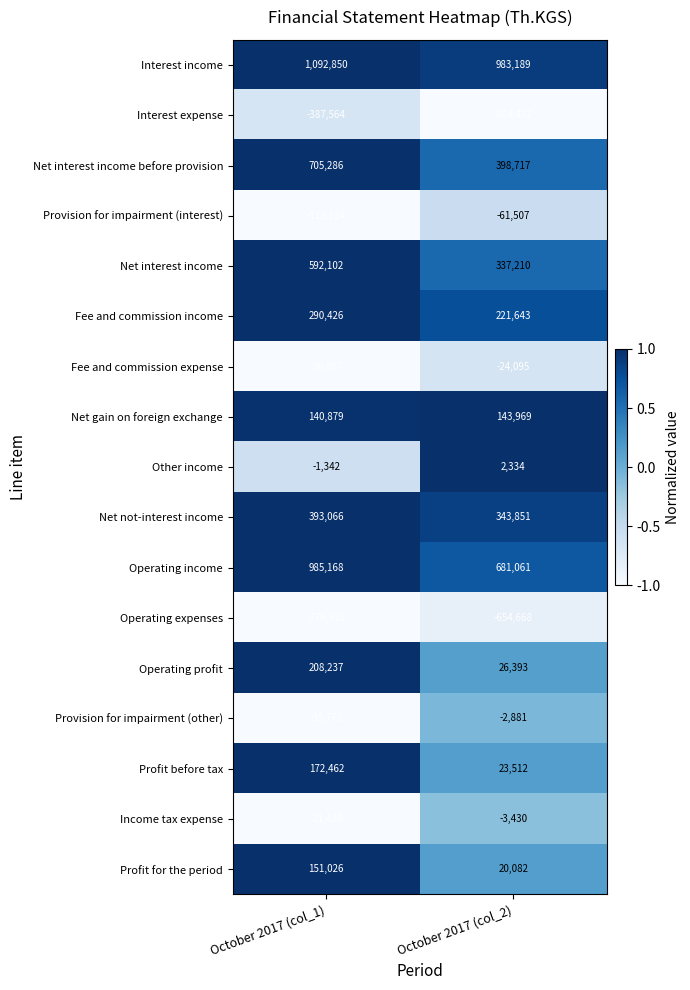

Which category has the highest value across all series?

October 2017 (col_1)